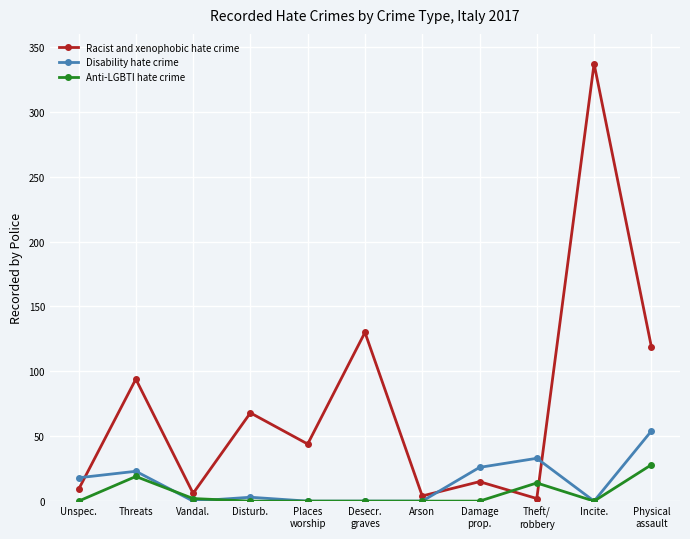

Which series has the largest range (max minus min)?

Racist and xenophobic hate crime